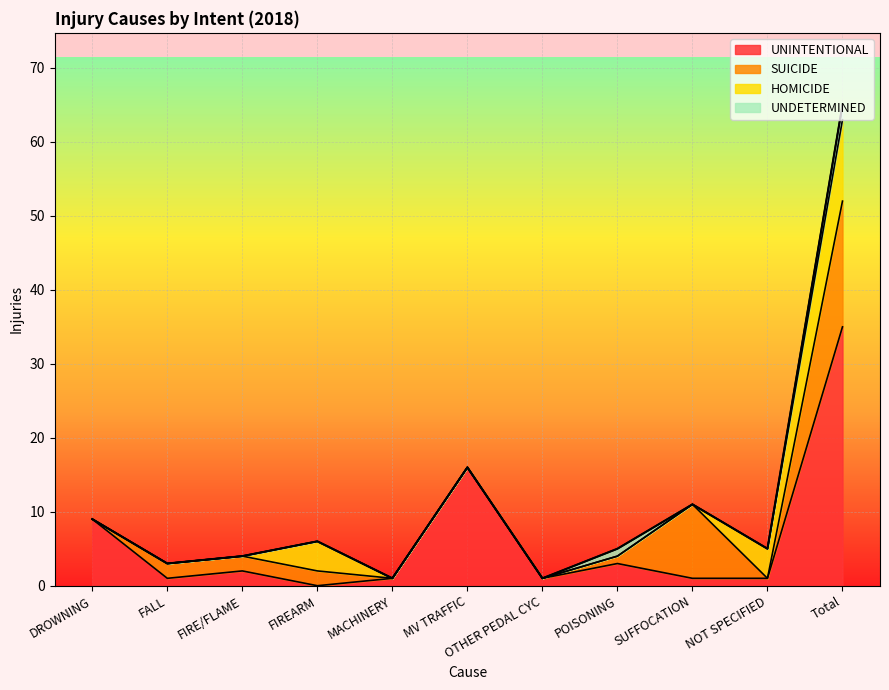

What are all the series names shown in the legend?

UNINTENTIONAL, SUICIDE, HOMICIDE, UNDETERMINED